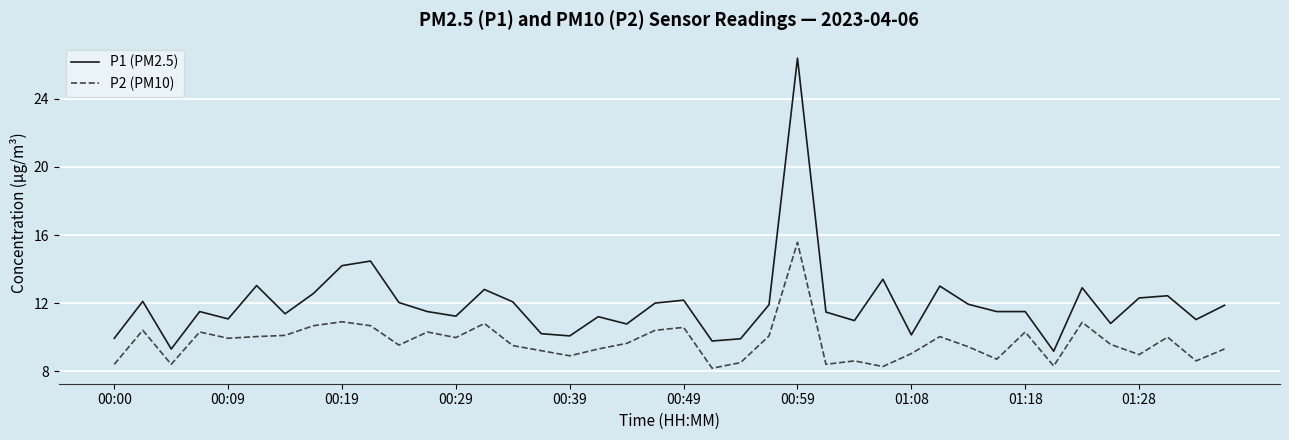

Does the chart display data point markers on the line(s)?

No